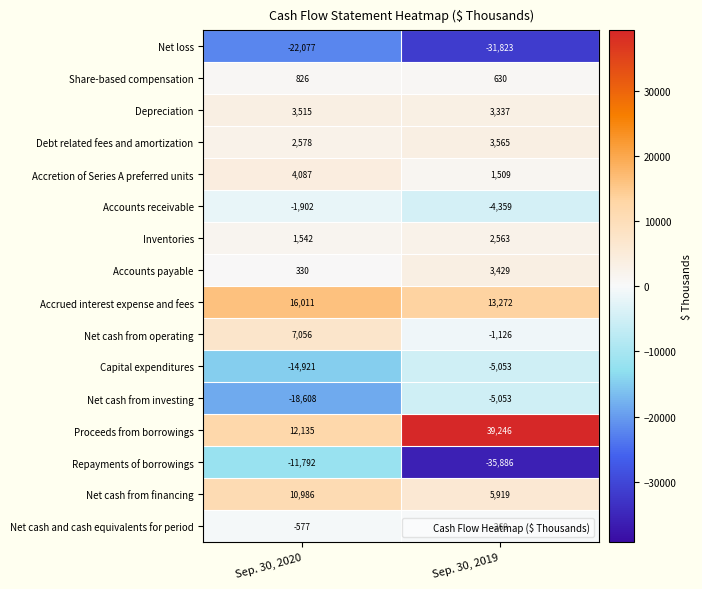

True or false: Accrued interest expense and fees has a value of 19094 at Sep. 30, 2019.

False